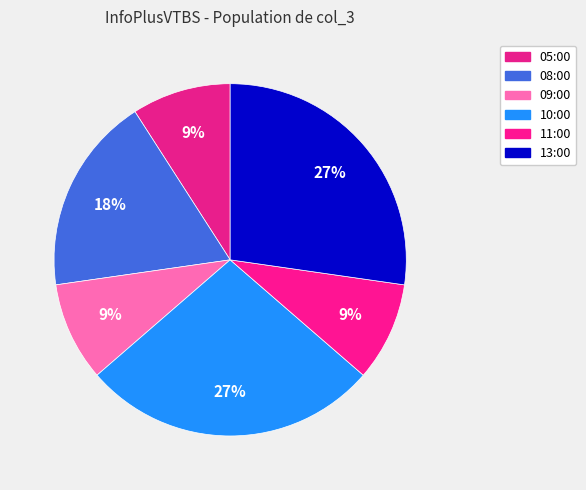

Rank the categories by value from lowest to highest.

05:00, 09:00, 11:00, 08:00, 10:00, 13:00